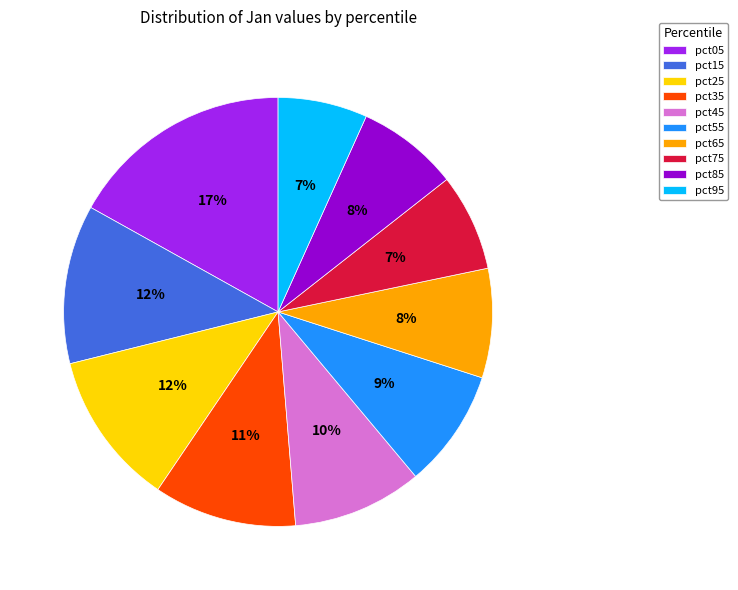

Is it true that pct05 is 22% of the pie?

False